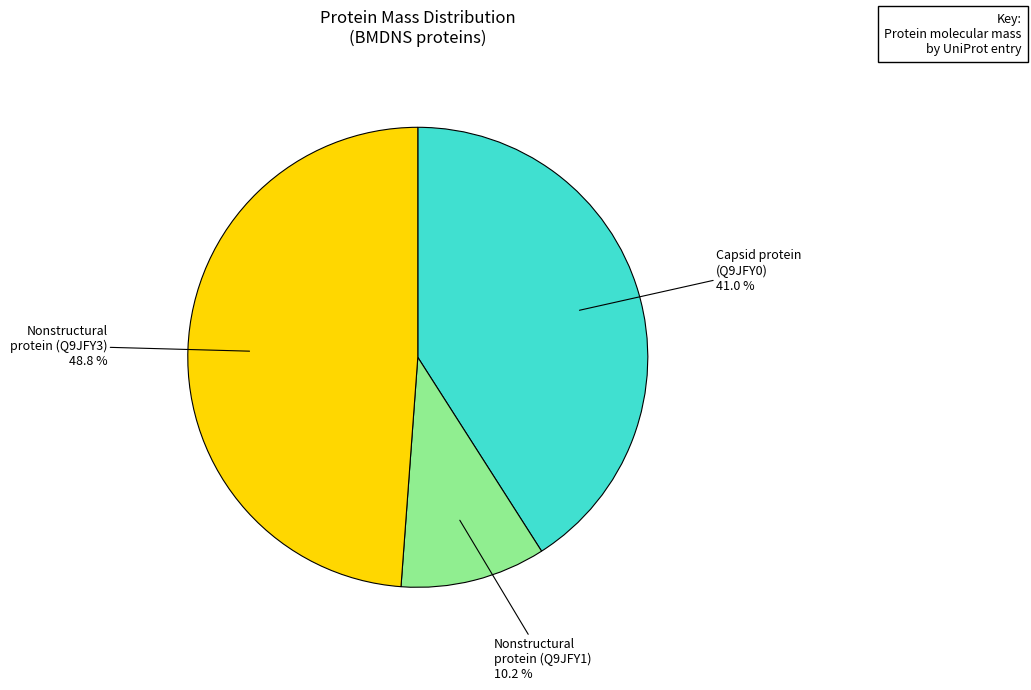

How many segments does this pie chart have?

3